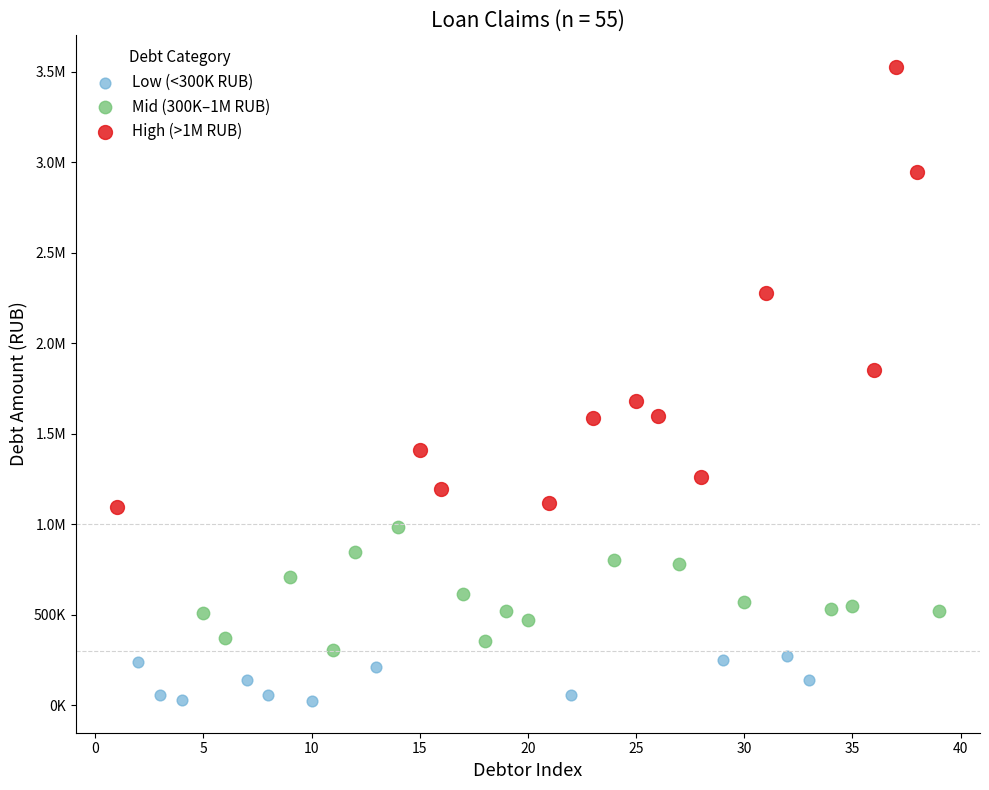

What are all the series names shown in the legend?

Low (<300K RUB), Mid (300K–1M RUB), High (>1M RUB)